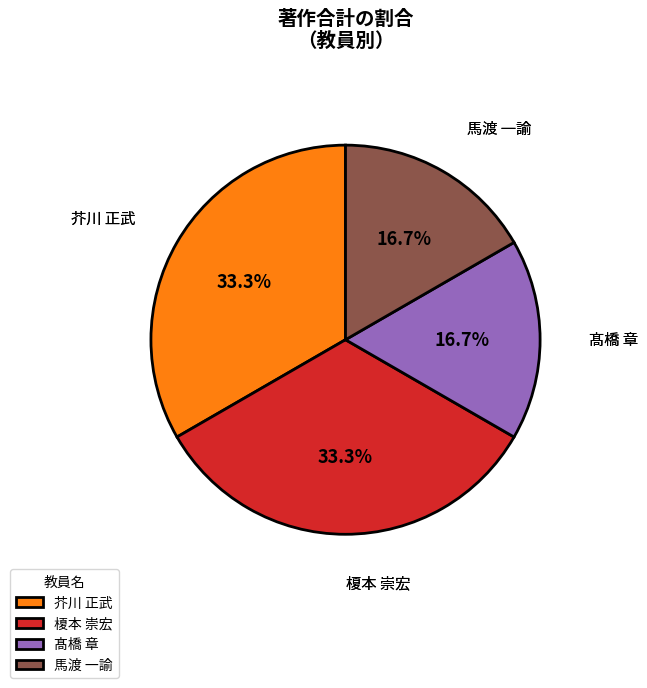

Count the number of slices in the pie.

4